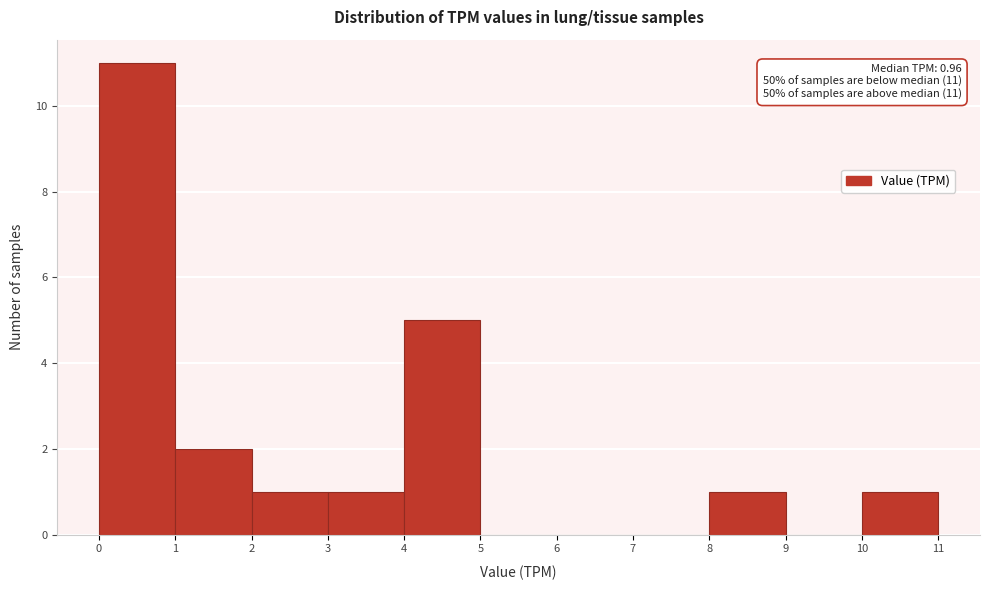

Over which range of the x-axis is the bar tallest?

0 to 1